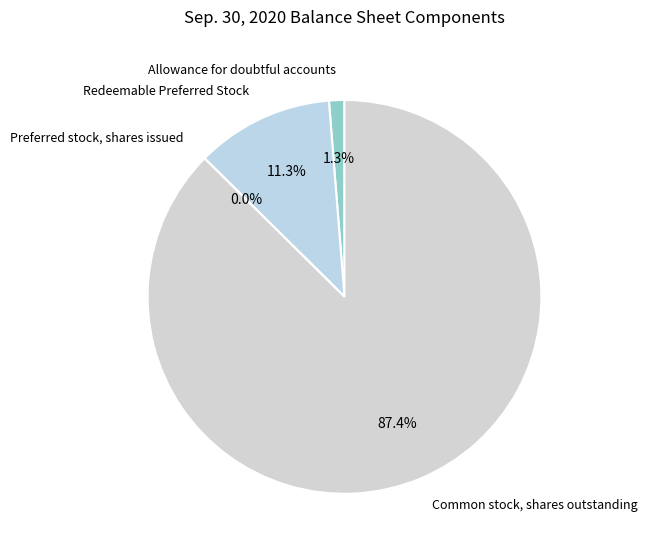

Combined, what portion of the pie is Redeemable Preferred Stock and Allowance for doubtful accounts?

12.6%